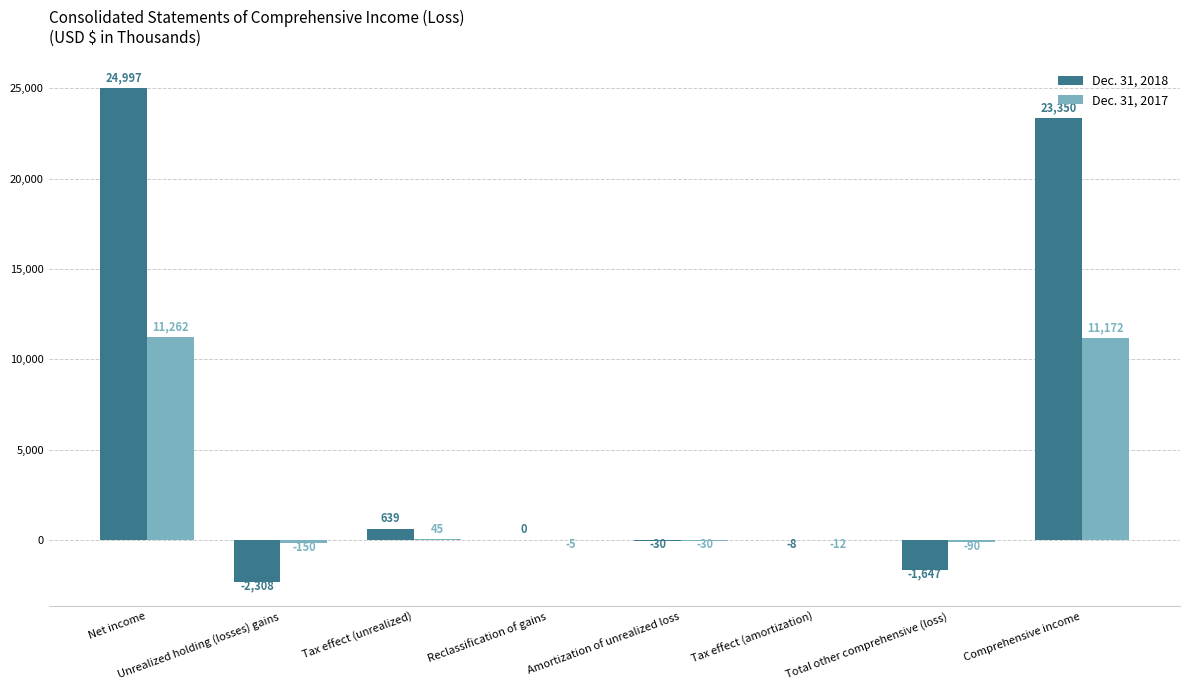

How many data points does each series have?

8